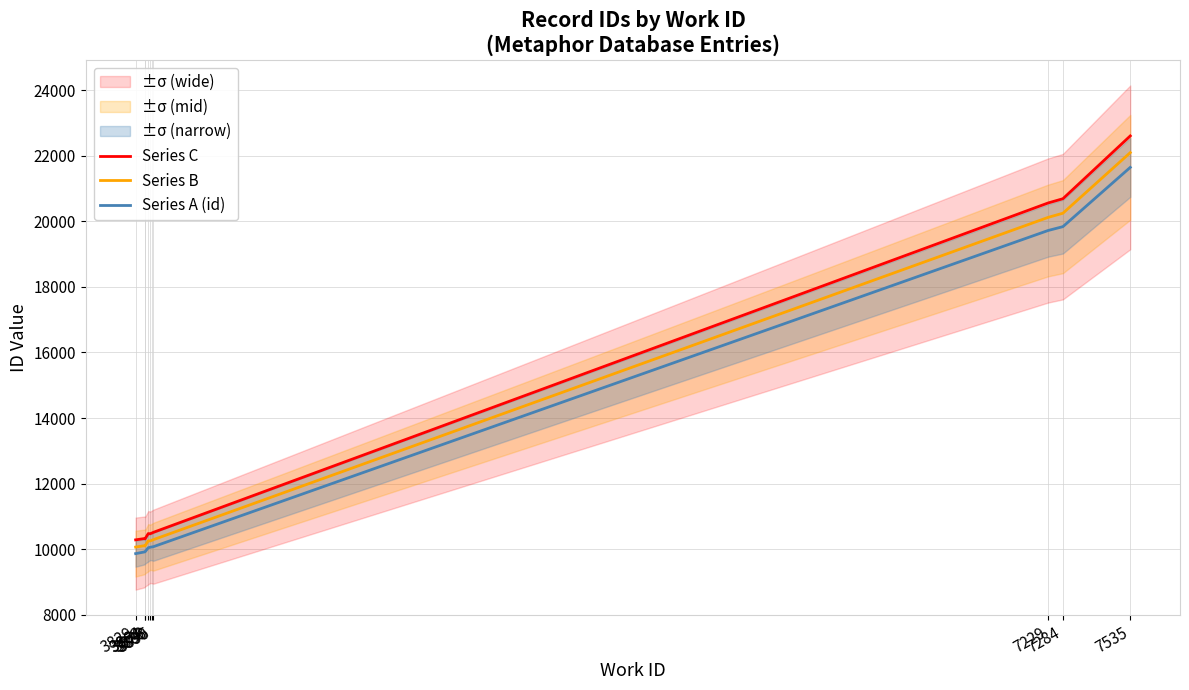

Reading left to right, transcribe all the data shown in this chart.

Series C: 3829=10282	3863=10323	3864=10313	3876=10473	3883=10469	3890=10492	3895=10511	7229=20563	7284=20692	7535=22609
Series B: 3829=10062	3863=10105	3864=10097	3876=10251	3883=10250	3890=10271	3895=10288	7229=20123	7284=20250	7535=22099
Series A (id): 3829=9862	3863=9915	3864=9917	3876=10041	3883=10055	3890=10066	3895=10073	7229=19723	7284=19840	7535=21649